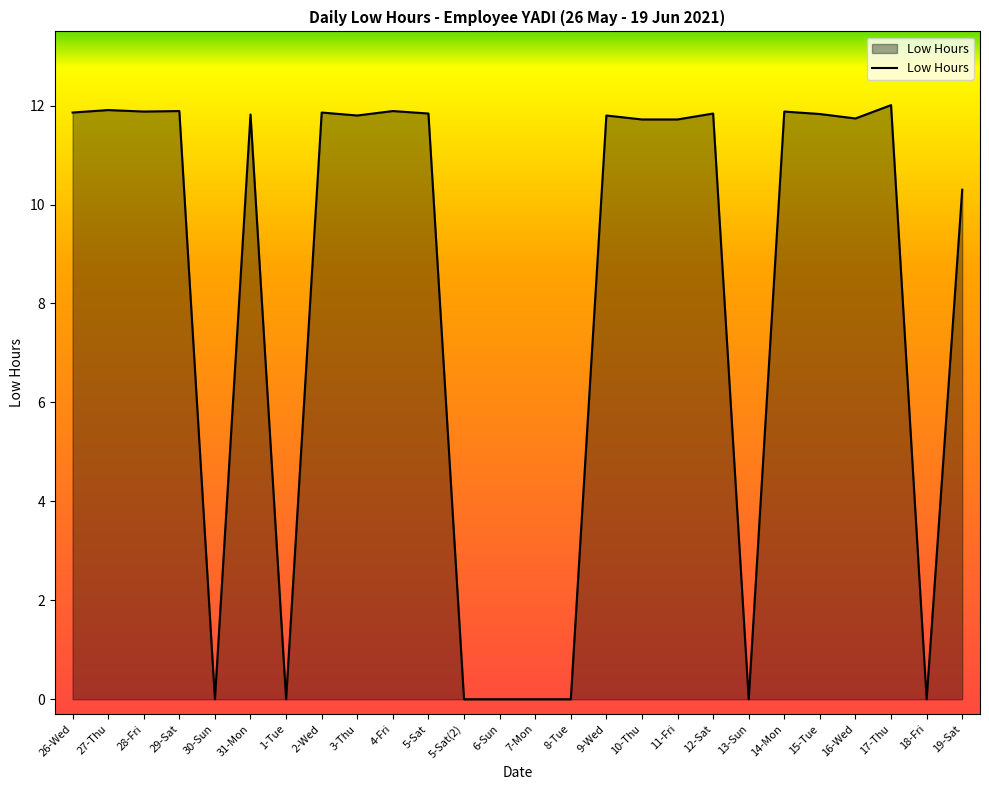

At which label is the value closest to 6?

19-Sat